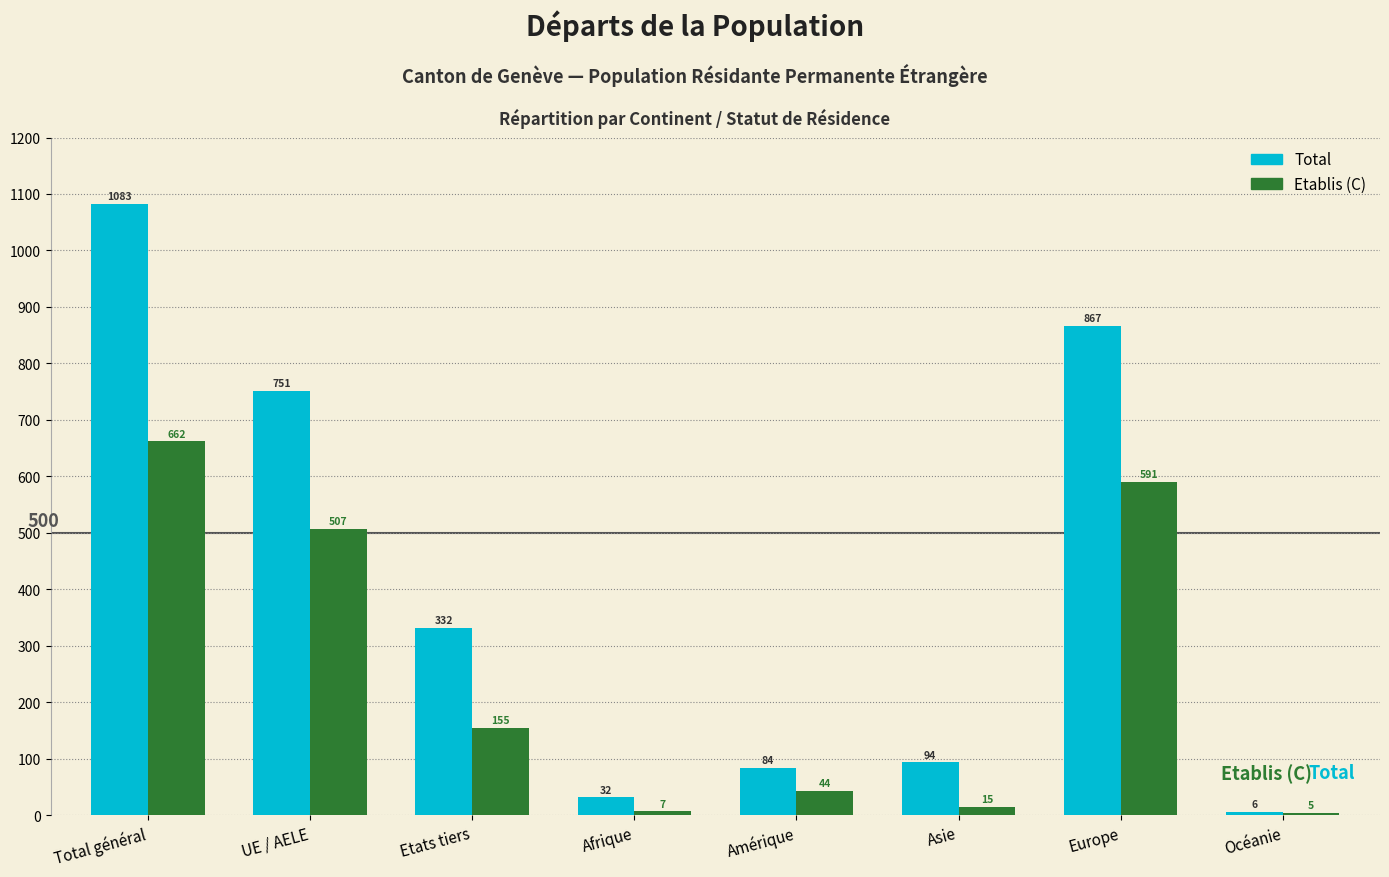

List the series in order of their overall mean, lowest first.

Etablis (C), Total